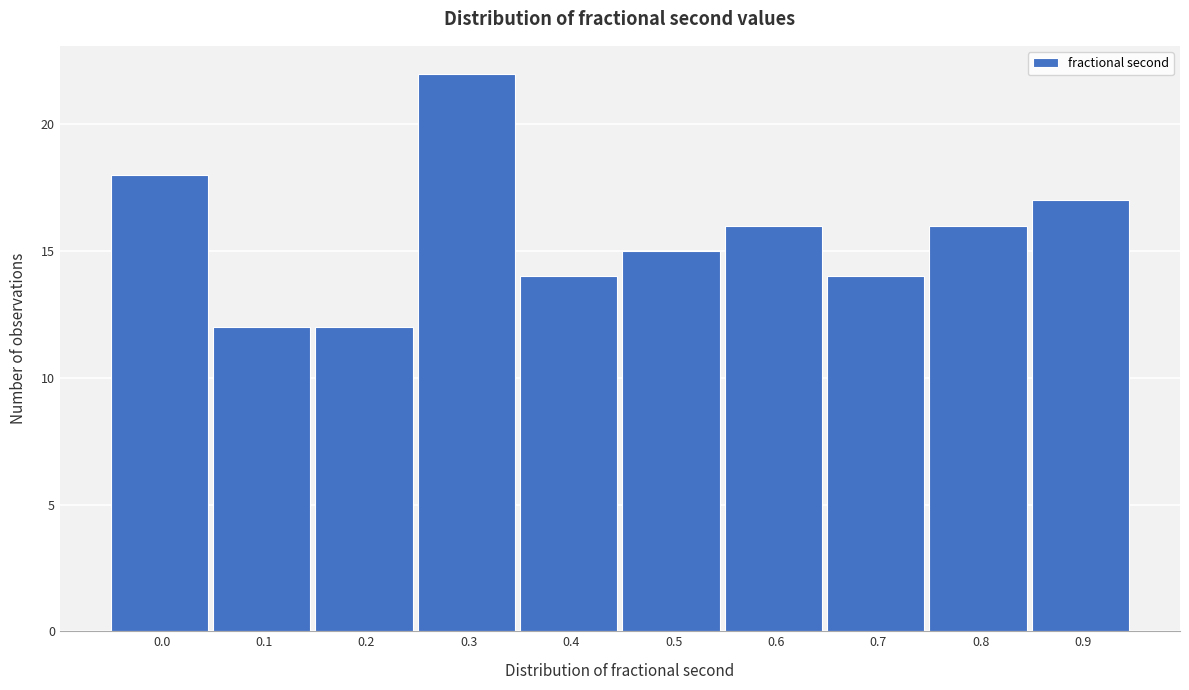

Reading left to right, what are all the values shown in this chart?

0.0=18	0.1=12	0.2=12	0.3=22	0.4=14	0.5=15	0.6=16	0.7=14	0.8=16	0.9=17